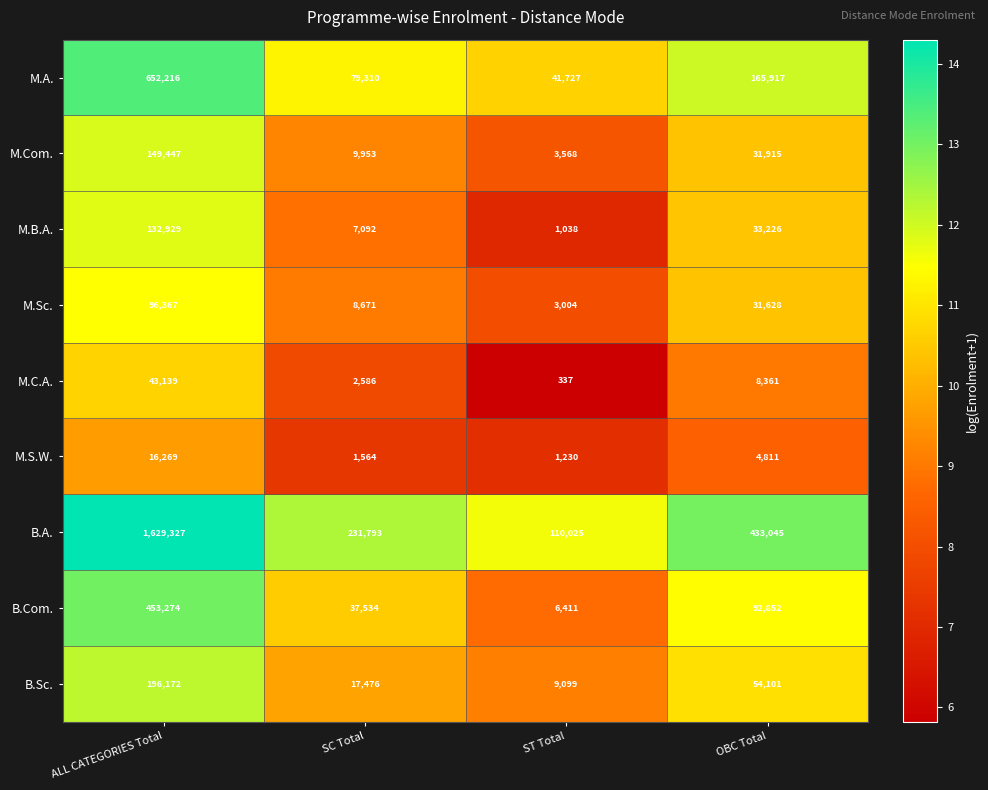

At which category does the chart reach its minimum across all series?

ST Total